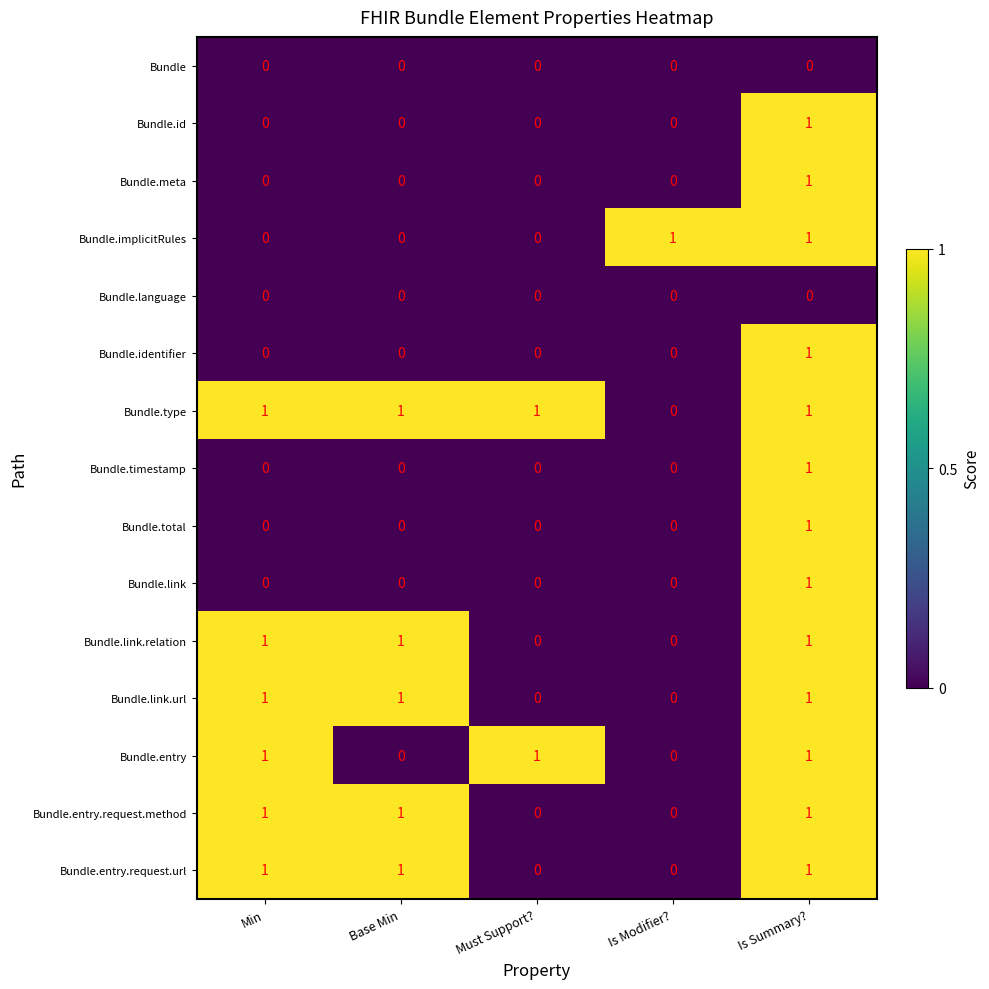

How many categories are shown in the chart?

5